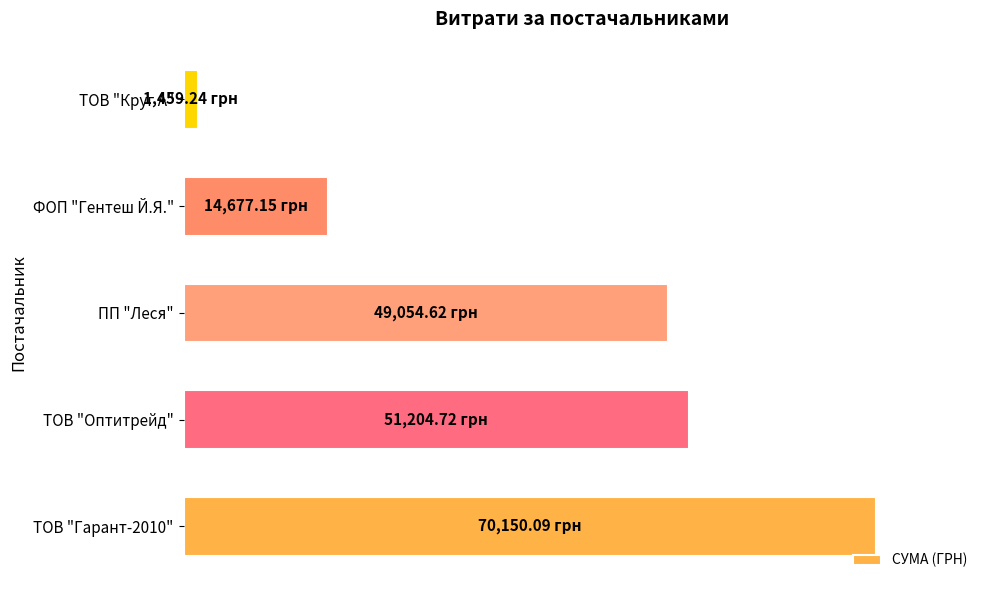

List the labels in order of value, largest first.

ТОВ "Гарант-2010", ТОВ "Оптитрейд", ПП "Леся", ФОП "Гентеш Й.Я.", ТОВ "Круг А"